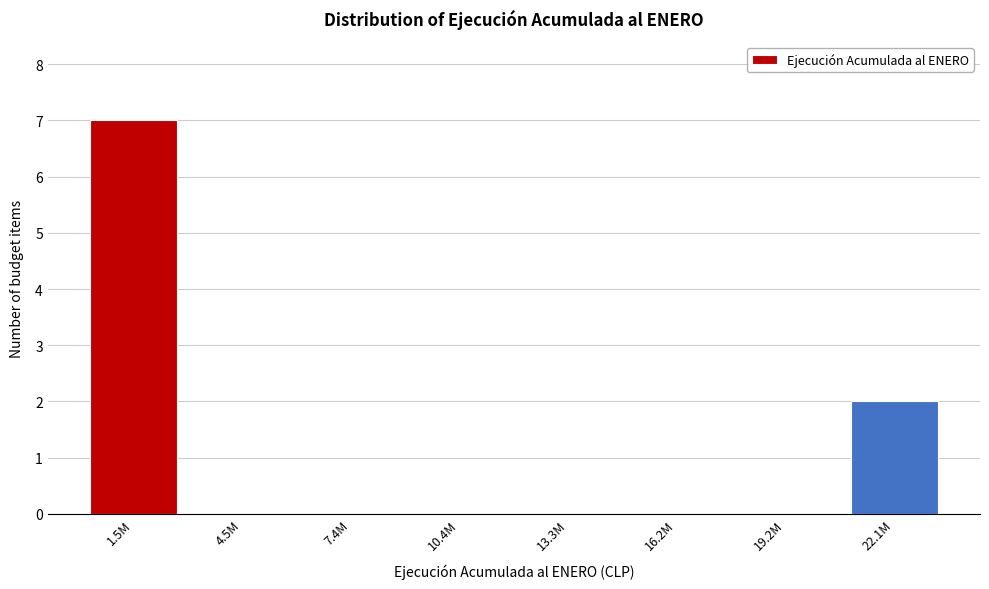

Reading left to right, what are all the values shown in this chart?

1.5M=7	4.5M=0	7.4M=0	10.4M=0	13.3M=0	16.2M=0	19.2M=0	22.1M=2